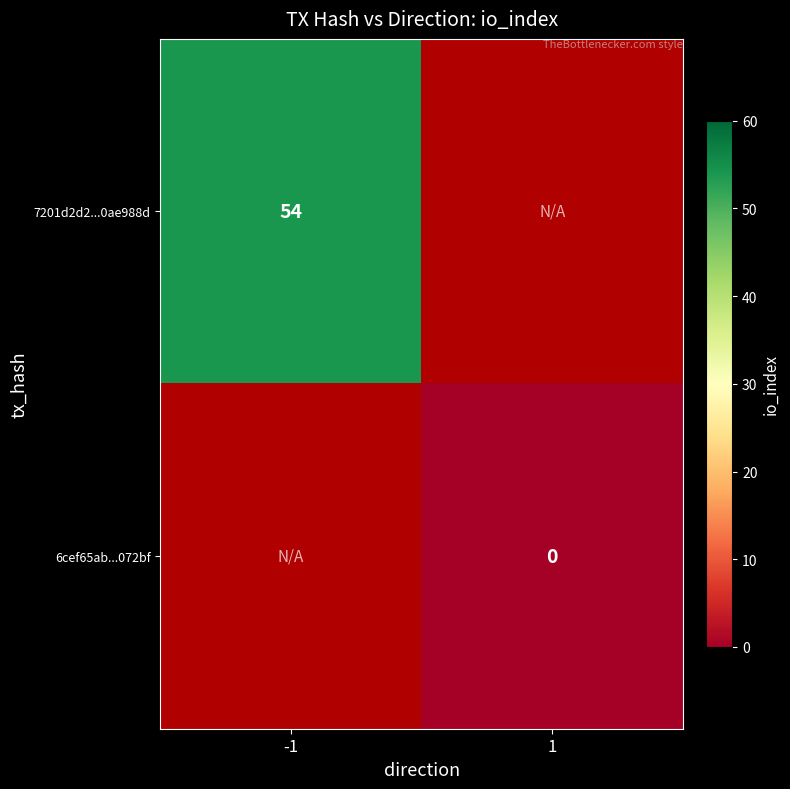

True or false: 7201d2d2...0ae988d has a value of 54 at -1.

True